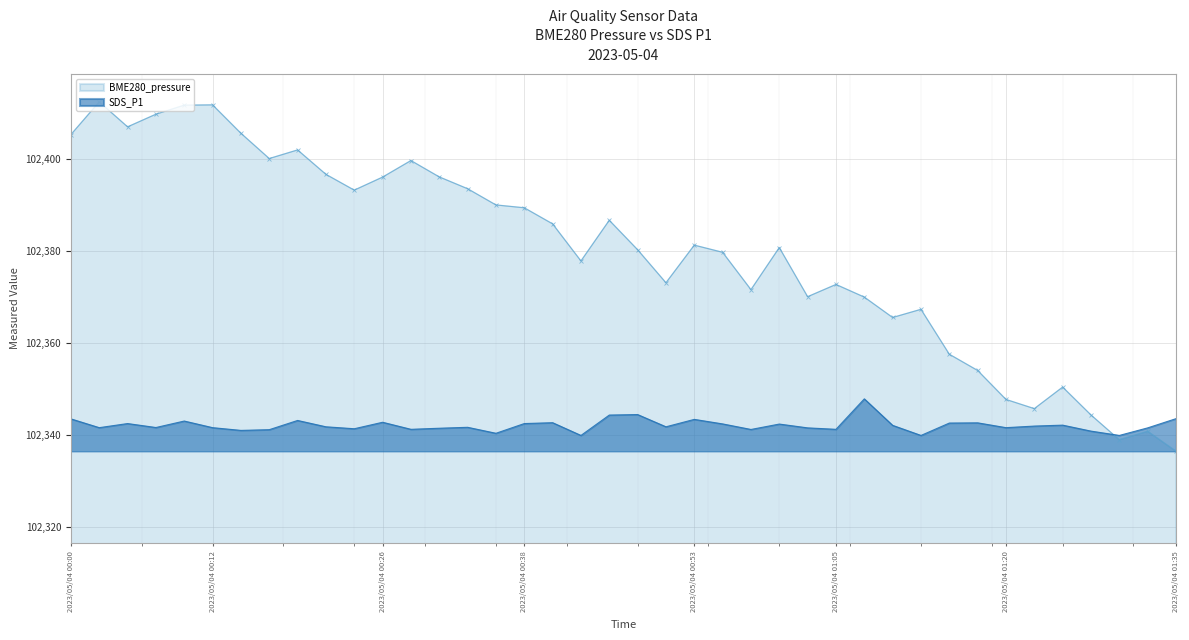

True or false: BME280_pressure has more than 0 interior local peaks.

True